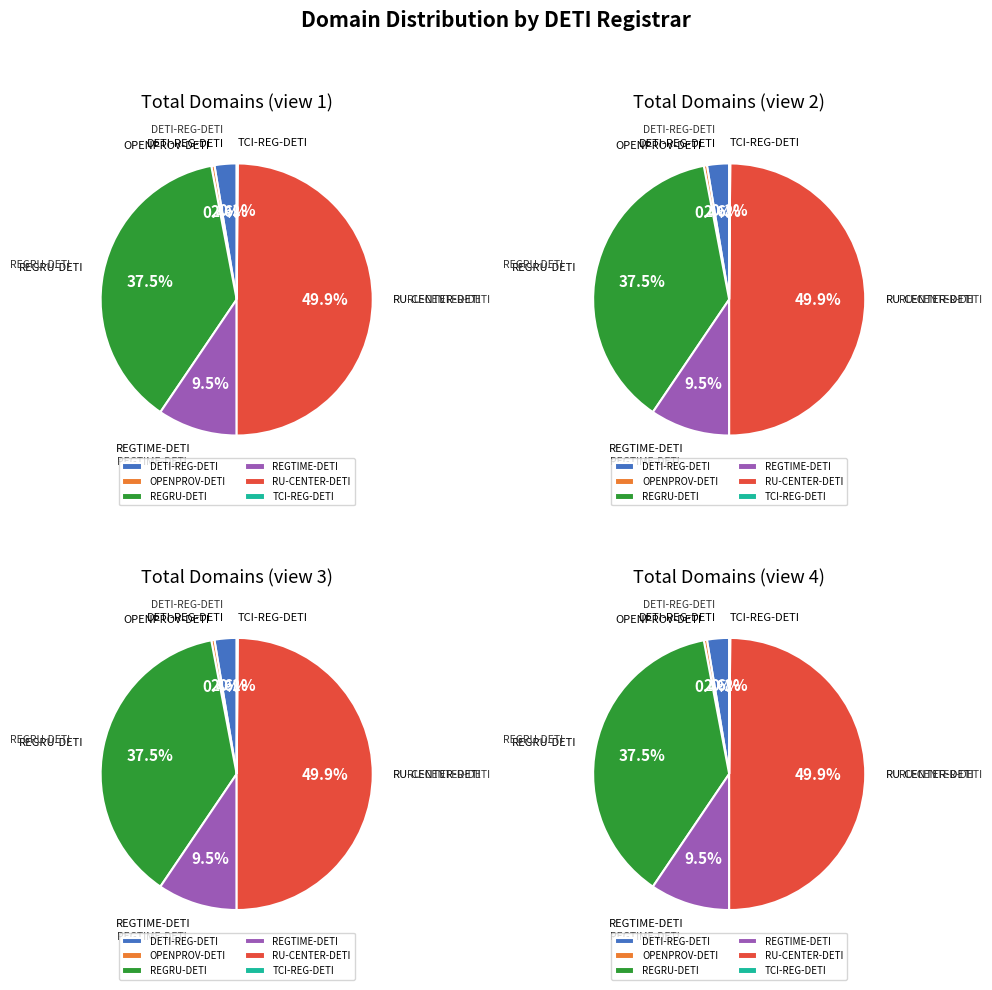

To the nearest percent, what is the difference between the largest and smallest slice percentages?

50%